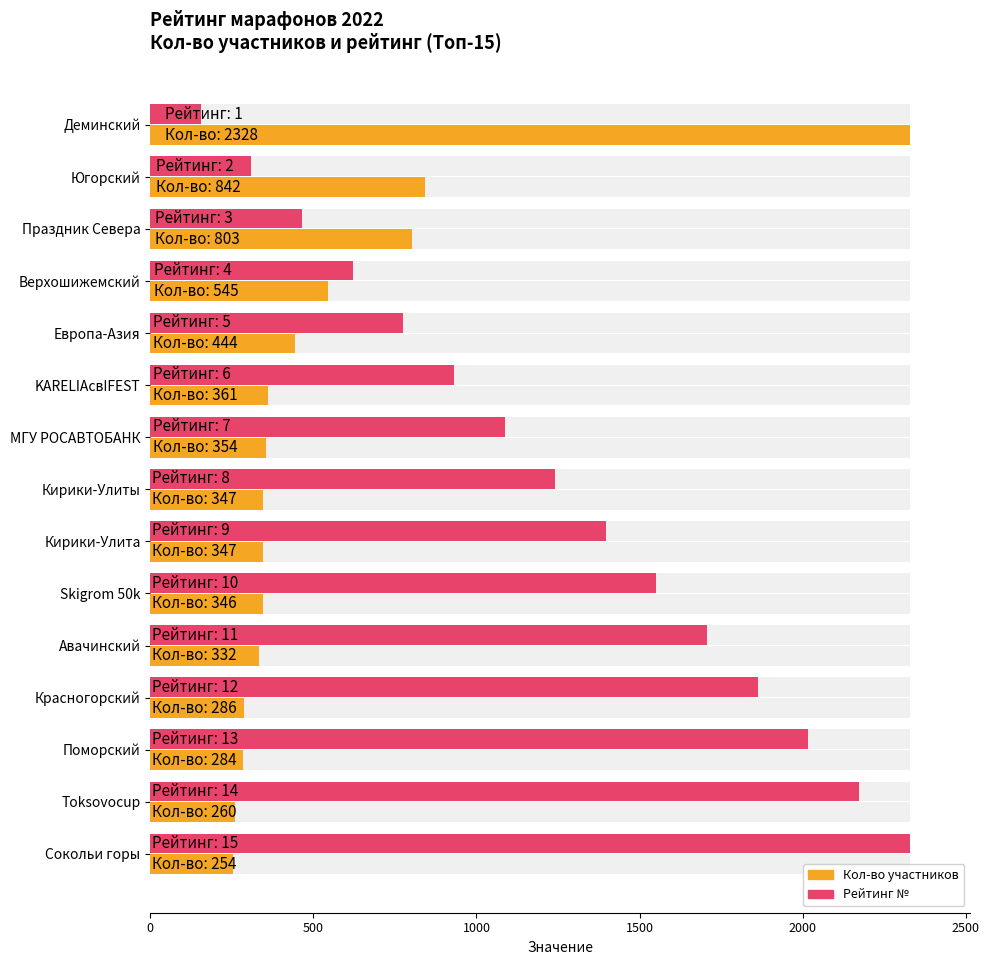

How many bars are there in each group?

2